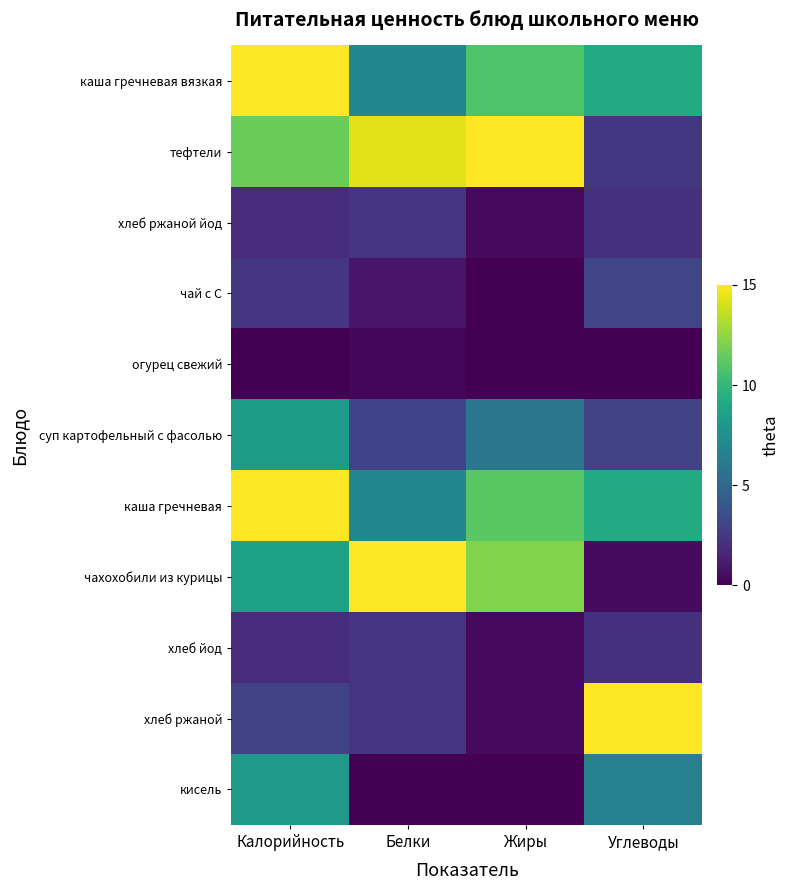

What is the difference between the highest and lowest values at Углеводы?

15.0